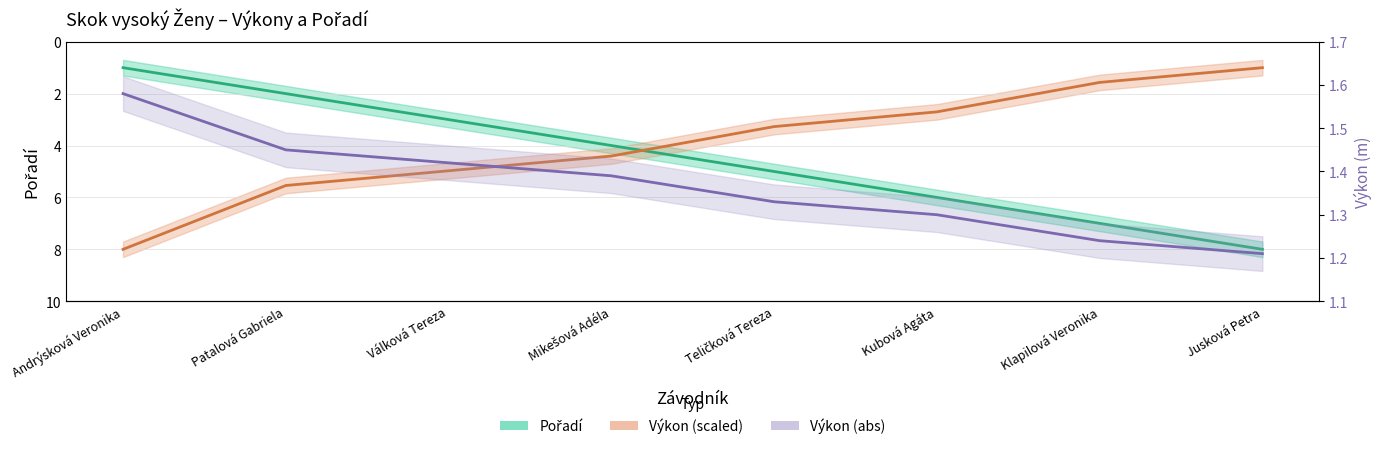

What is the smallest value displayed?

1.0